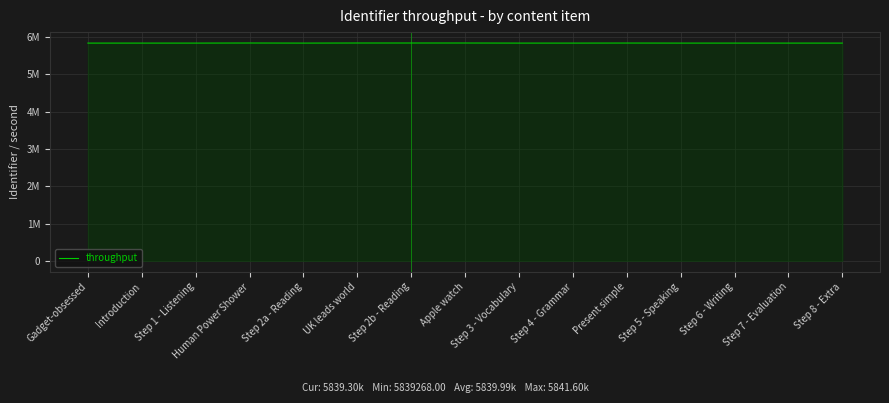

Does the chart have visible grid lines?

Yes